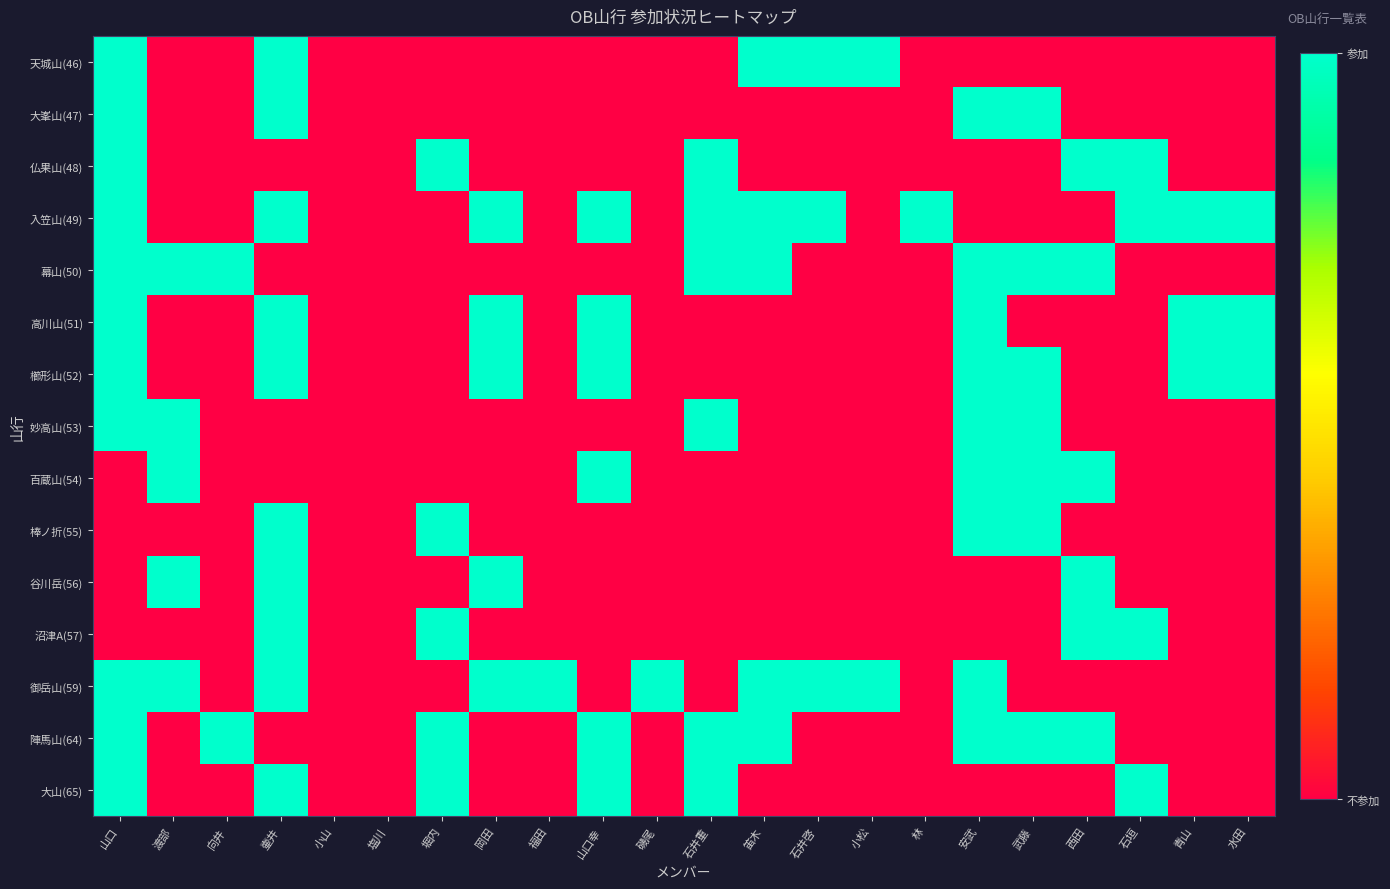

Reading left to right, list all the values displayed in this chart.

天城山(46): 山口=1	渡部=0	向井=0	壷井=1	小山=0	塩川=0	堀内=0	岡田=0	福田=0	山口幸=0	磯尾=0	石井重=0	笛木=1	石井啓=1	小松=1	林=0	安武=0	武藤=0	西田=0	石垣=0	青山=0	水田=0
大峯山(47): 山口=1	渡部=0	向井=0	壷井=1	小山=0	塩川=0	堀内=0	岡田=0	福田=0	山口幸=0	磯尾=0	石井重=0	笛木=0	石井啓=0	小松=0	林=0	安武=1	武藤=1	西田=0	石垣=0	青山=0	水田=0
仏果山(48): 山口=1	渡部=0	向井=0	壷井=0	小山=0	塩川=0	堀内=1	岡田=0	福田=0	山口幸=0	磯尾=0	石井重=1	笛木=0	石井啓=0	小松=0	林=0	安武=0	武藤=0	西田=1	石垣=1	青山=0	水田=0
入笠山(49): 山口=1	渡部=0	向井=0	壷井=1	小山=0	塩川=0	堀内=0	岡田=1	福田=0	山口幸=1	磯尾=0	石井重=1	笛木=1	石井啓=1	小松=0	林=1	安武=0	武藤=0	西田=0	石垣=1	青山=1	水田=1
幕山(50): 山口=1	渡部=1	向井=1	壷井=0	小山=0	塩川=0	堀内=0	岡田=0	福田=0	山口幸=0	磯尾=0	石井重=1	笛木=1	石井啓=0	小松=0	林=0	安武=1	武藤=1	西田=1	石垣=0	青山=0	水田=0
高川山(51): 山口=1	渡部=0	向井=0	壷井=1	小山=0	塩川=0	堀内=0	岡田=1	福田=0	山口幸=1	磯尾=0	石井重=0	笛木=0	石井啓=0	小松=0	林=0	安武=1	武藤=0	西田=0	石垣=0	青山=1	水田=1
櫛形山(52): 山口=1	渡部=0	向井=0	壷井=1	小山=0	塩川=0	堀内=0	岡田=1	福田=0	山口幸=1	磯尾=0	石井重=0	笛木=0	石井啓=0	小松=0	林=0	安武=1	武藤=1	西田=0	石垣=0	青山=1	水田=1
妙高山(53): 山口=1	渡部=1	向井=0	壷井=0	小山=0	塩川=0	堀内=0	岡田=0	福田=0	山口幸=0	磯尾=0	石井重=1	笛木=0	石井啓=0	小松=0	林=0	安武=1	武藤=1	西田=0	石垣=0	青山=0	水田=0
百蔵山(54): 山口=0	渡部=1	向井=0	壷井=0	小山=0	塩川=0	堀内=0	岡田=0	福田=0	山口幸=1	磯尾=0	石井重=0	笛木=0	石井啓=0	小松=0	林=0	安武=1	武藤=1	西田=1	石垣=0	青山=0	水田=0
棒ノ折(55): 山口=0	渡部=0	向井=0	壷井=1	小山=0	塩川=0	堀内=1	岡田=0	福田=0	山口幸=0	磯尾=0	石井重=0	笛木=0	石井啓=0	小松=0	林=0	安武=1	武藤=1	西田=0	石垣=0	青山=0	水田=0
谷川岳(56): 山口=0	渡部=1	向井=0	壷井=1	小山=0	塩川=0	堀内=0	岡田=1	福田=0	山口幸=0	磯尾=0	石井重=0	笛木=0	石井啓=0	小松=0	林=0	安武=0	武藤=0	西田=1	石垣=0	青山=0	水田=0
沼津A(57): 山口=0	渡部=0	向井=0	壷井=1	小山=0	塩川=0	堀内=1	岡田=0	福田=0	山口幸=0	磯尾=0	石井重=0	笛木=0	石井啓=0	小松=0	林=0	安武=0	武藤=0	西田=1	石垣=1	青山=0	水田=0
御岳山(59): 山口=1	渡部=1	向井=0	壷井=1	小山=0	塩川=0	堀内=0	岡田=1	福田=1	山口幸=0	磯尾=1	石井重=0	笛木=1	石井啓=1	小松=1	林=0	安武=1	武藤=0	西田=0	石垣=0	青山=0	水田=0
陣馬山(64): 山口=1	渡部=0	向井=1	壷井=0	小山=0	塩川=0	堀内=1	岡田=0	福田=0	山口幸=1	磯尾=0	石井重=1	笛木=1	石井啓=0	小松=0	林=0	安武=1	武藤=1	西田=1	石垣=0	青山=0	水田=0
大山(65): 山口=1	渡部=0	向井=0	壷井=1	小山=0	塩川=0	堀内=1	岡田=0	福田=0	山口幸=1	磯尾=0	石井重=1	笛木=0	石井啓=0	小松=0	林=0	安武=0	武藤=0	西田=0	石垣=1	青山=0	水田=0